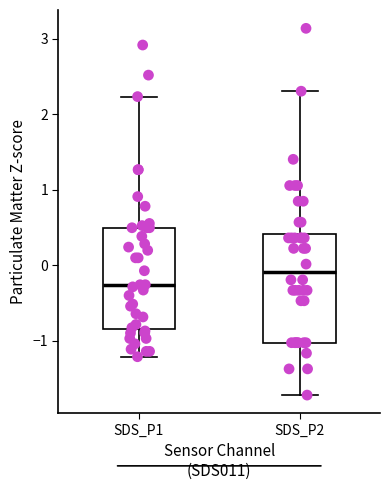

Where does the upper whisker of the box for SDS_P1 end on the y-axis? The values are not printed on the chart, so give them approximately, as read against the axis.

2.2